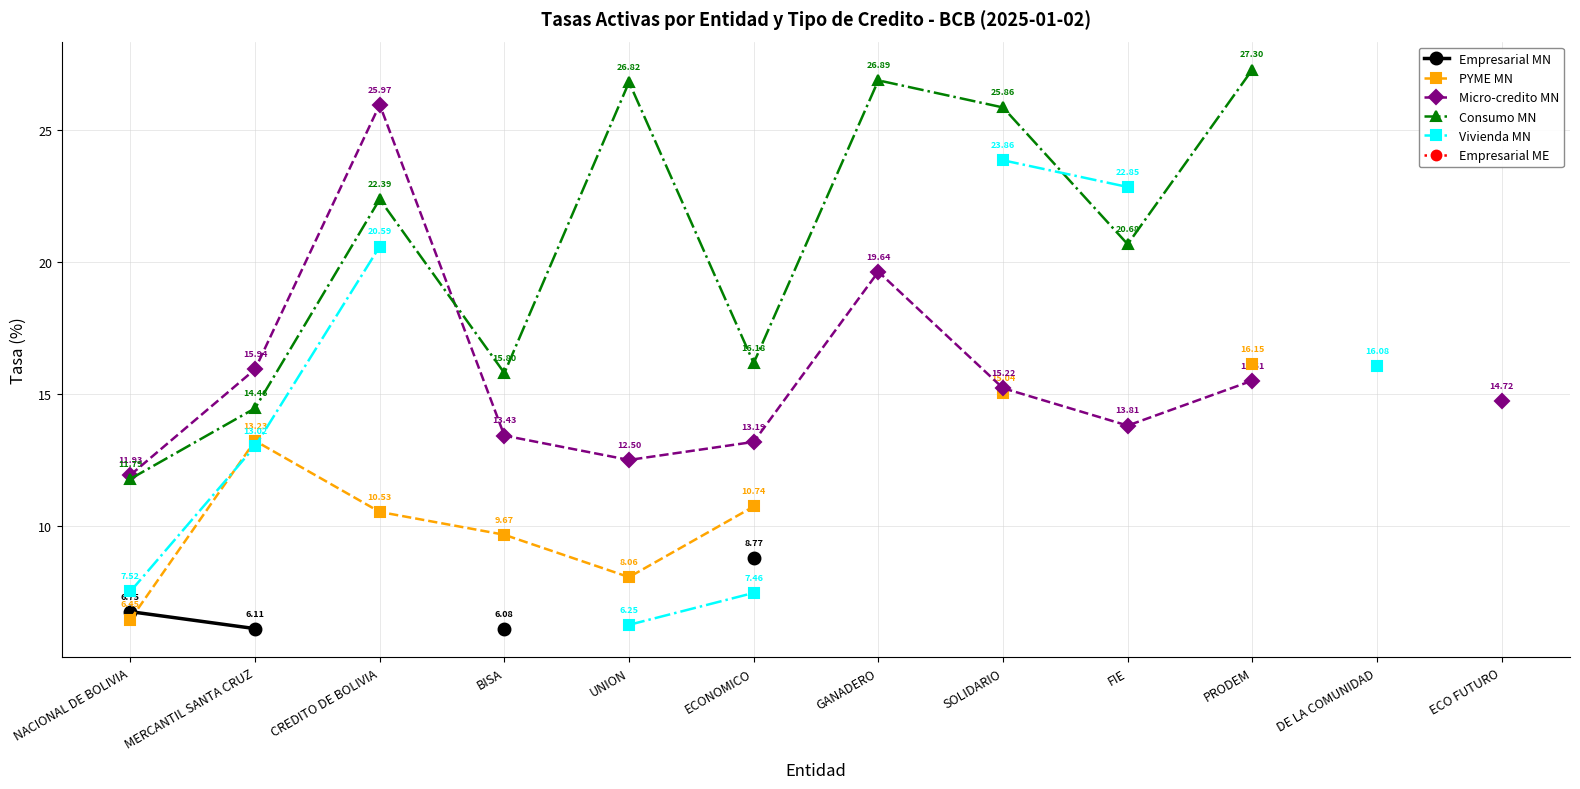

Which series changed the most between ECONOMICO and ECO FUTURO?

Micro-credito MN